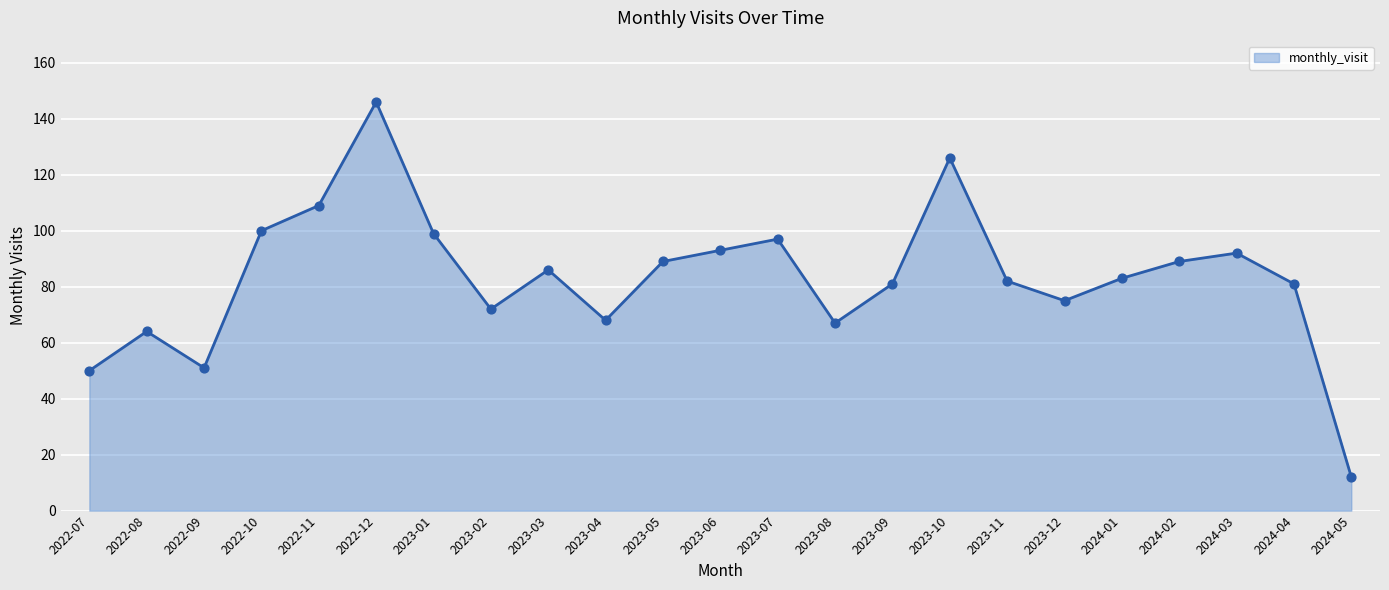

Which has a higher value, 2024-02 or 2024-05?

2024-02